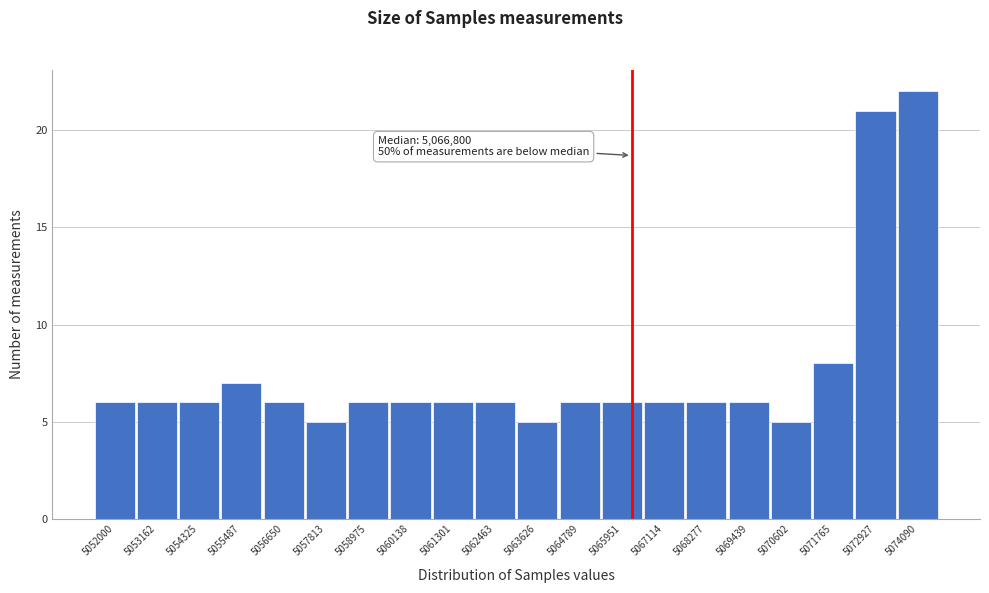

Reading right to left, what are all the values shown in this chart?

22	21	8	5	6	6	6	6	6	5	6	6	6	6	5	6	7	6	6	6